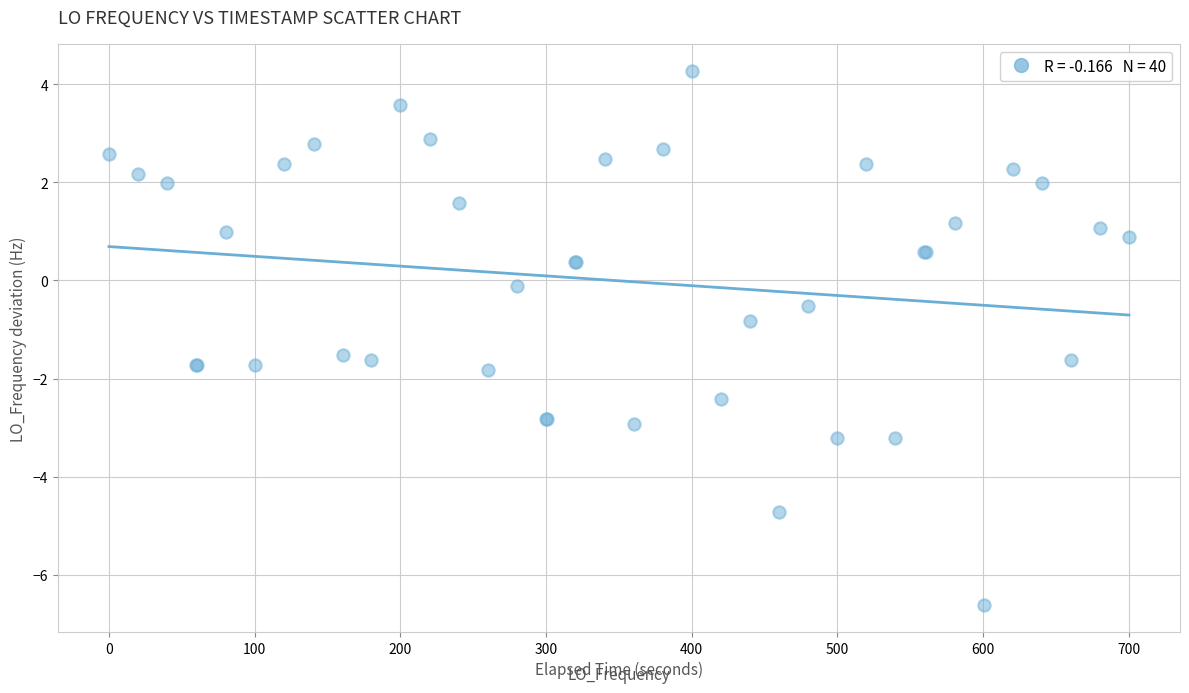

What Y value in the scatter plot is closest to -1?

-0.8